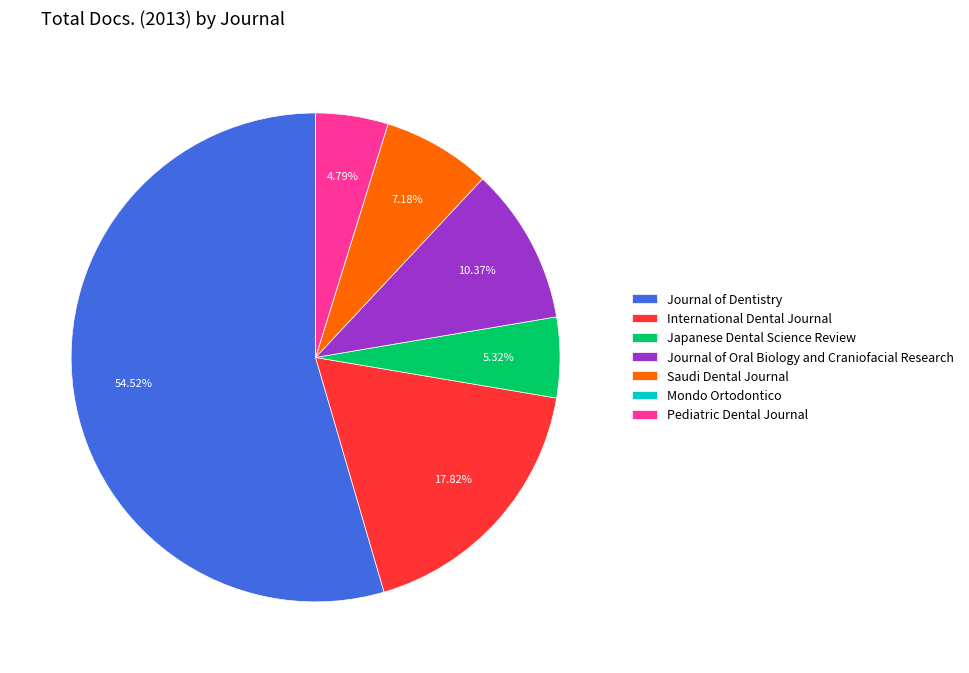

Does Journal of Dentistry represent more than half of the total?

Yes